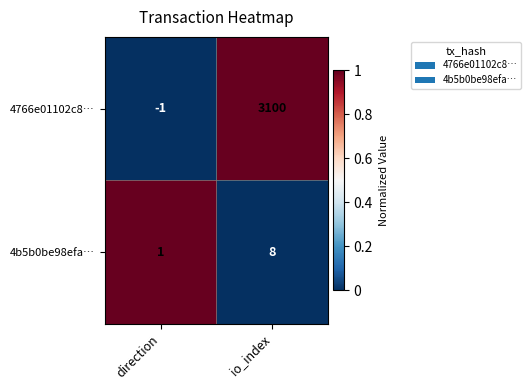

Which label corresponds to the smallest value in the chart?

direction